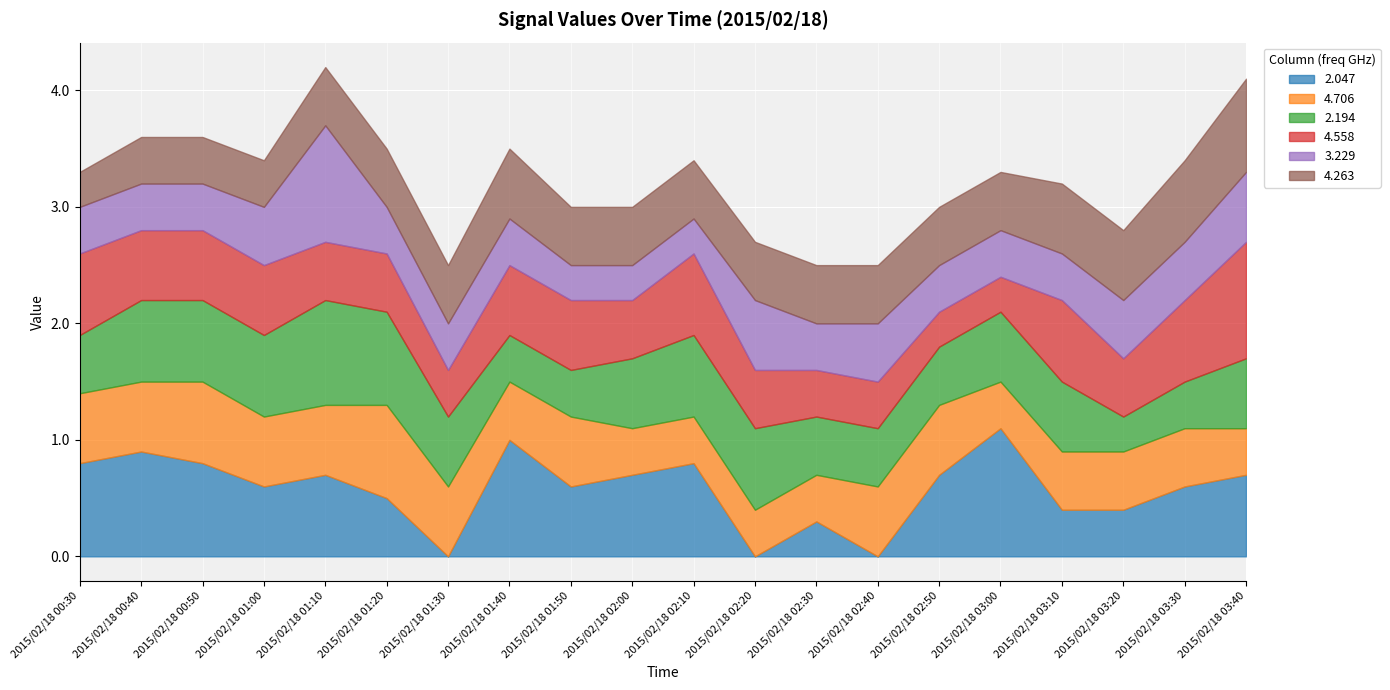

Where do 4.706 and 3.229 first cross each other?

2015/02/18 01:00 and 2015/02/18 01:10